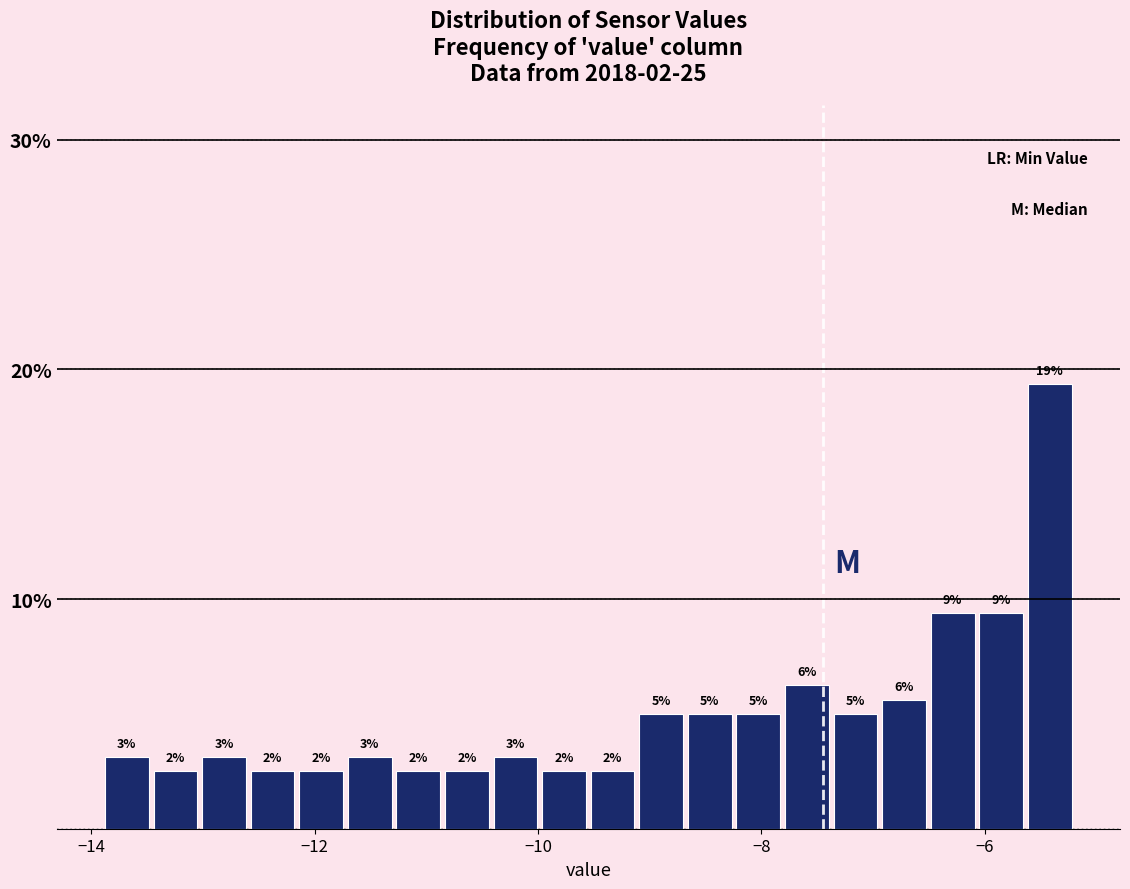

Around what value on the x-axis is the tallest bar? Give the approximate position of its centre, as read against the axis.

-5.4